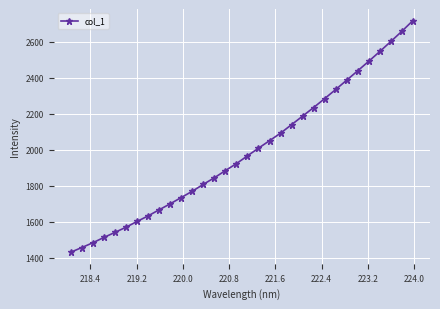

What is the difference between the second highest and minimum values?

1228.5